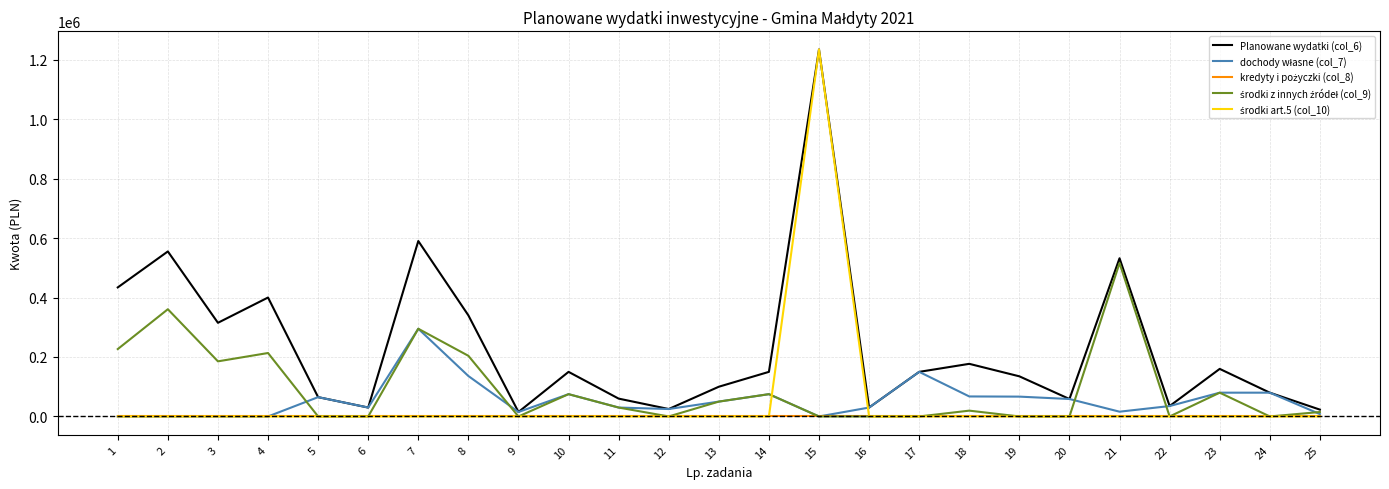

What is the spread (max minus min) of values at 20?

58700.0